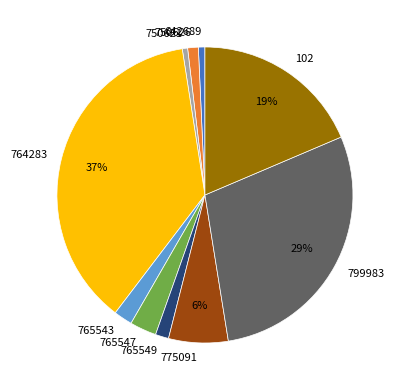

Do 102 and 775091 together represent more than half of the pie?

No